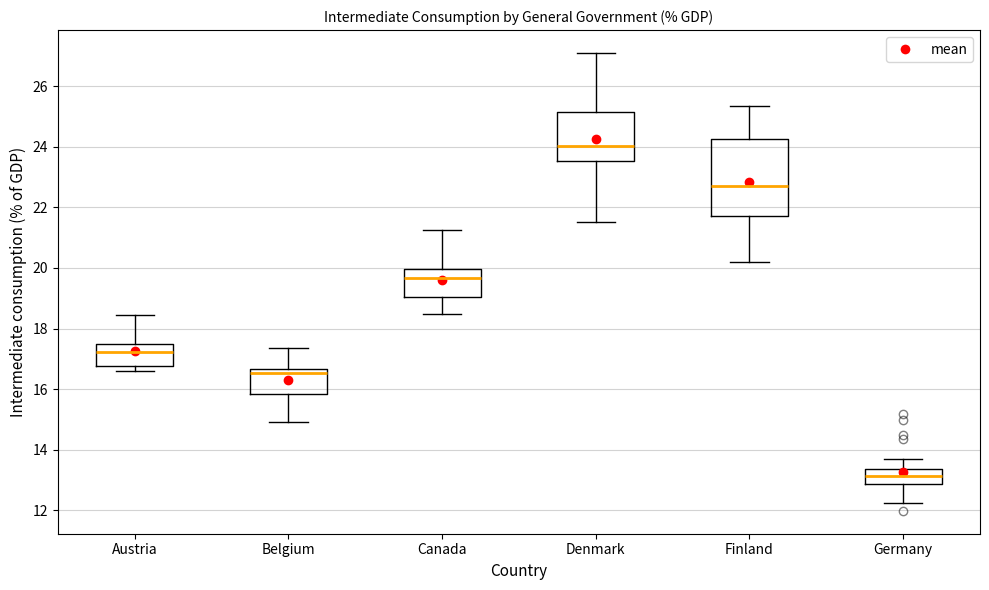

Which box has the highest median line?

Denmark